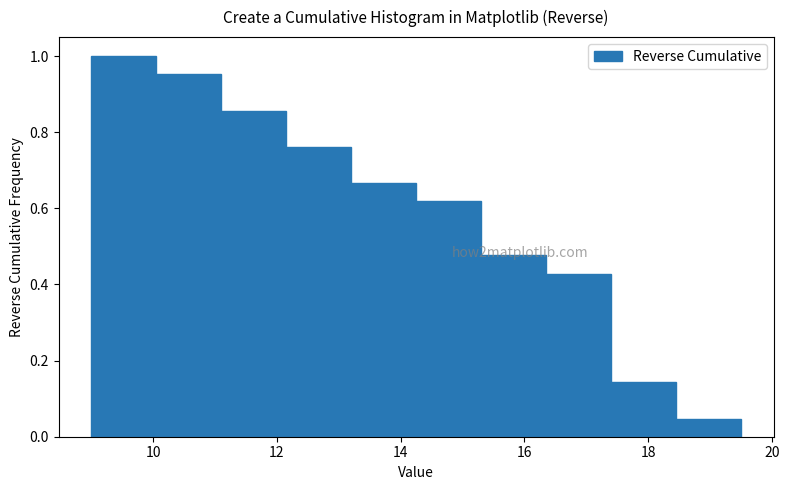

Which range on the x-axis has the tallest bar?

9.00 to 10.05